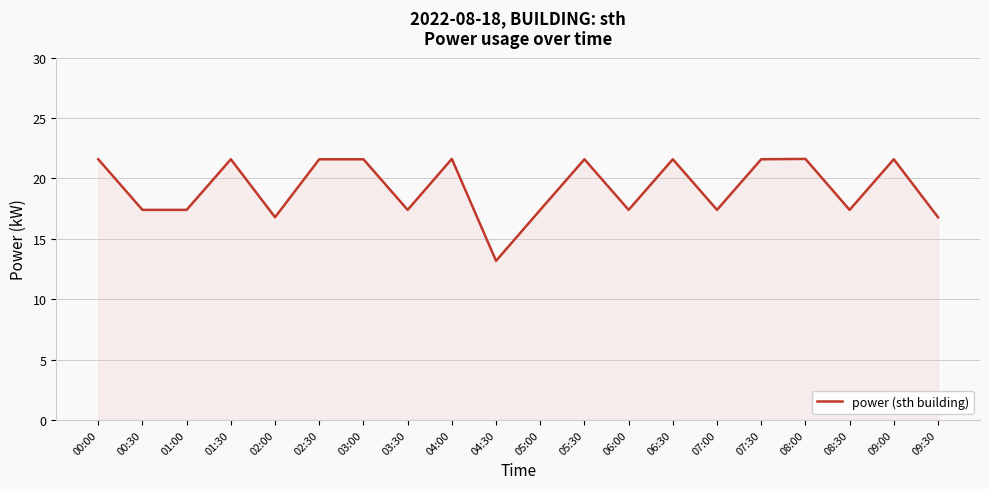

Reading left to right, list all the values displayed in this chart.

00:00=21.6	00:30=17.4	01:00=17.4	01:30=21.6	02:00=16.8	02:30=21.6	03:00=21.6	03:30=17.4	04:00=21.6	04:30=13.2	05:00=17.4	05:30=21.6	06:00=17.4	06:30=21.6	07:00=17.4	07:30=21.6	08:00=21.6	08:30=17.4	09:00=21.6	09:30=16.8